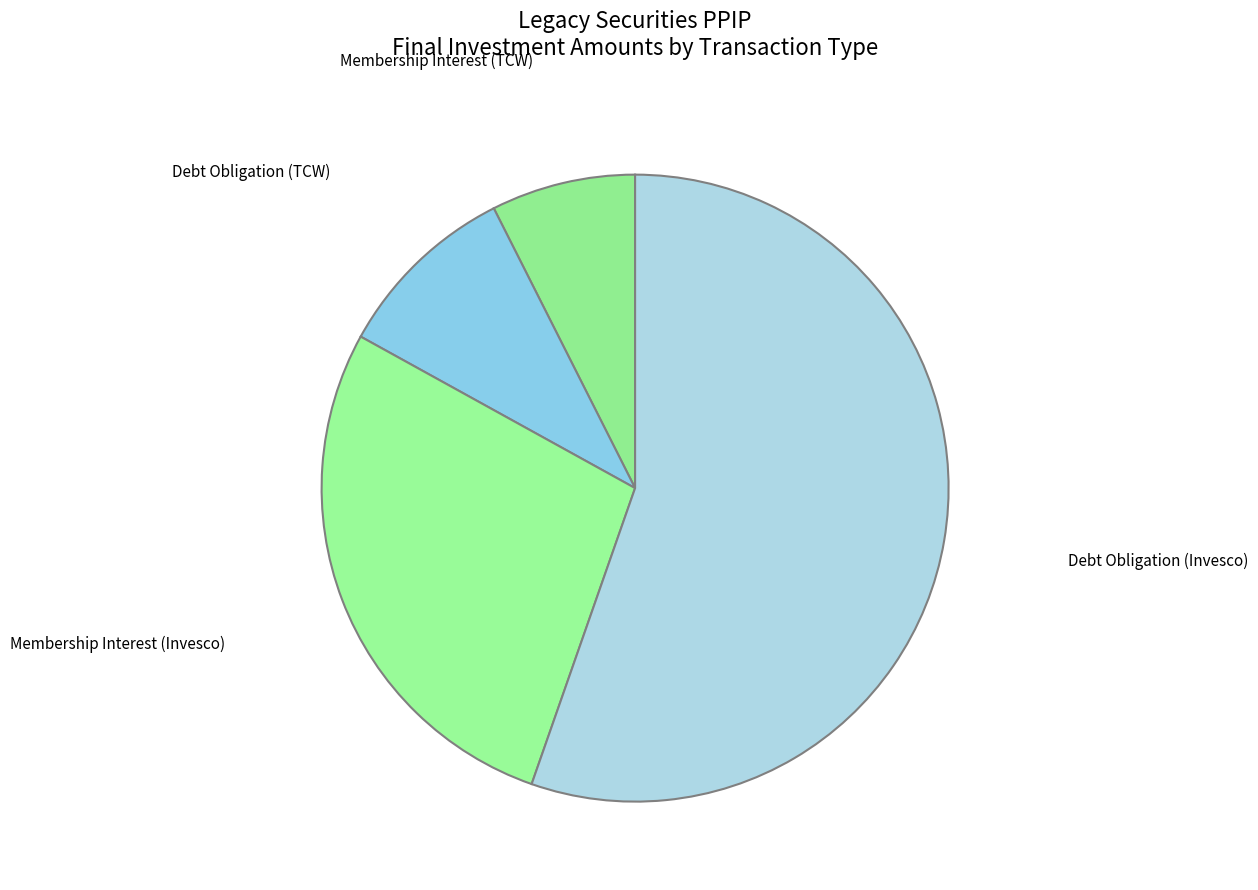

Rank the categories by value from highest to lowest.

Debt Obligation (Invesco), Membership Interest (Invesco), Debt Obligation (TCW), Membership Interest (TCW)